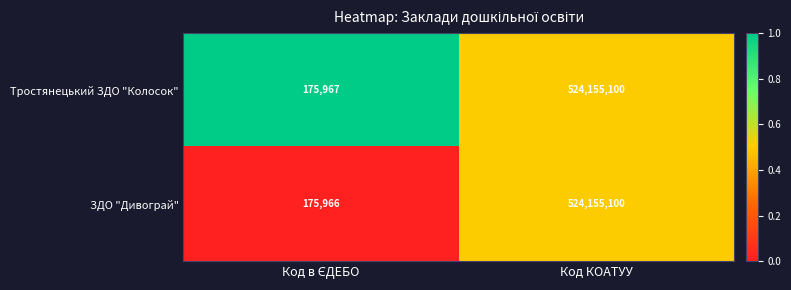

What is the difference between the maximum and minimum values in the Тростянецький ЗДО "Колосок" series?

523979133